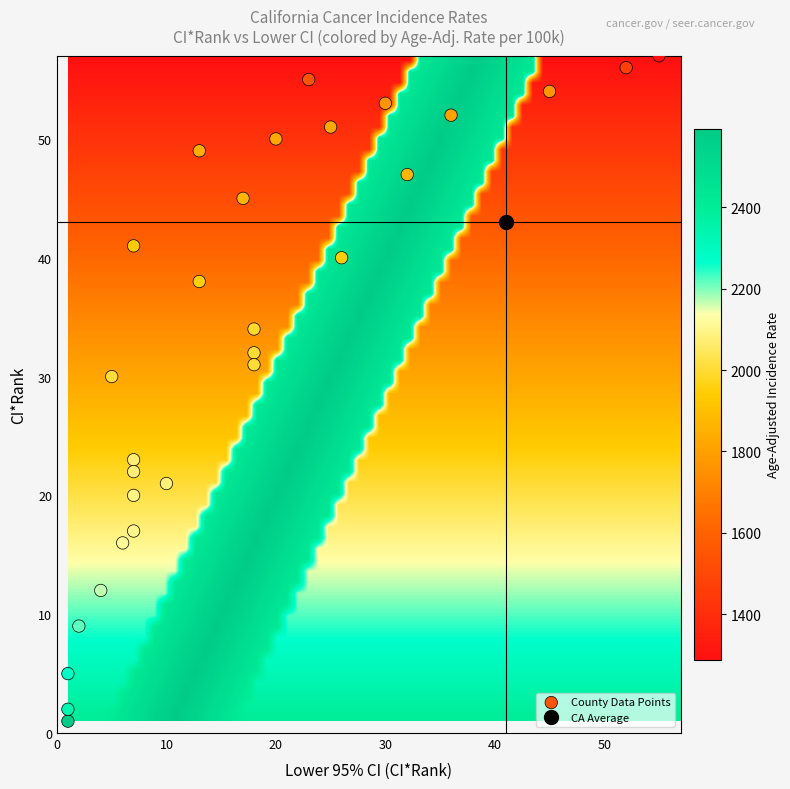

How many points are shown in the scatter plot?

29